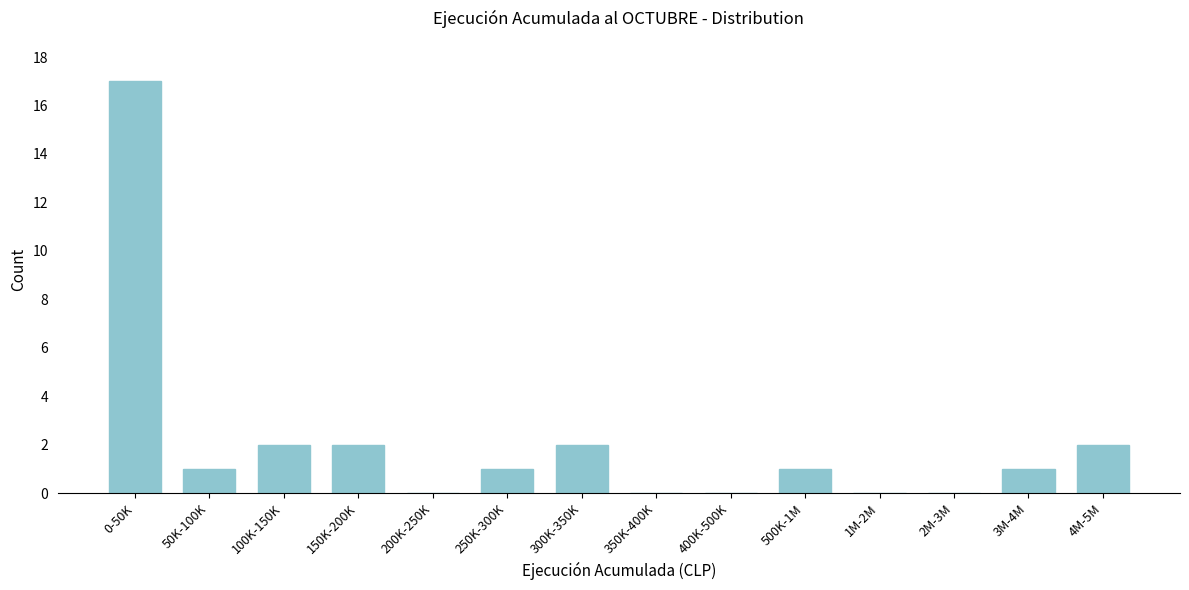

Reading left to right, extract all data points from this chart.

0-50K=17	50K-100K=1	100K-150K=2	150K-200K=2	200K-250K=0	250K-300K=1	300K-350K=2	350K-400K=0	400K-500K=0	500K-1M=1	1M-2M=0	2M-3M=0	3M-4M=1	4M-5M=2